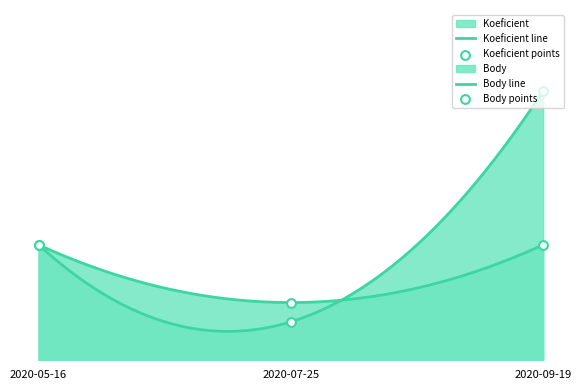

Which series has the largest Y range (max minus min)?

Koeficient